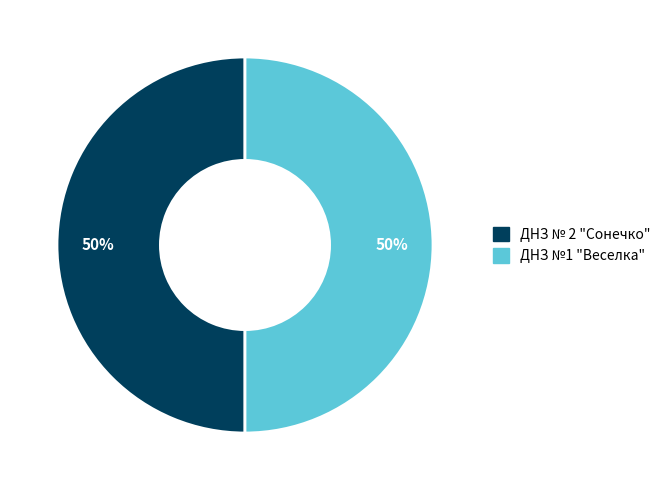

Is the sum of ДНЗ №1 "Веселка" and ДНЗ № 2 "Сонечко" greater than half?

Yes